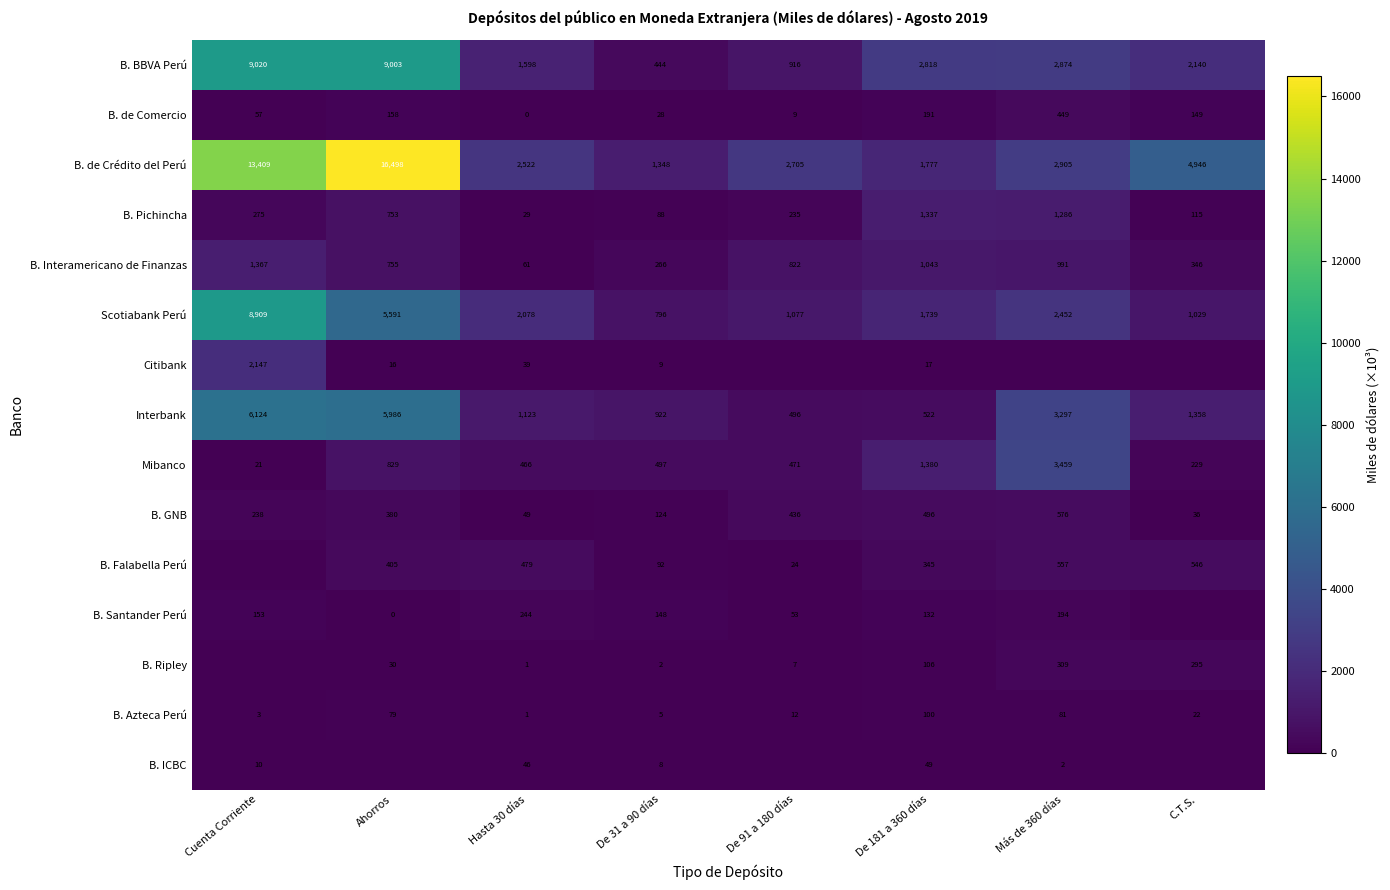

Where is B. Interamericano de Finanzas nearest to the value 714?

Ahorros